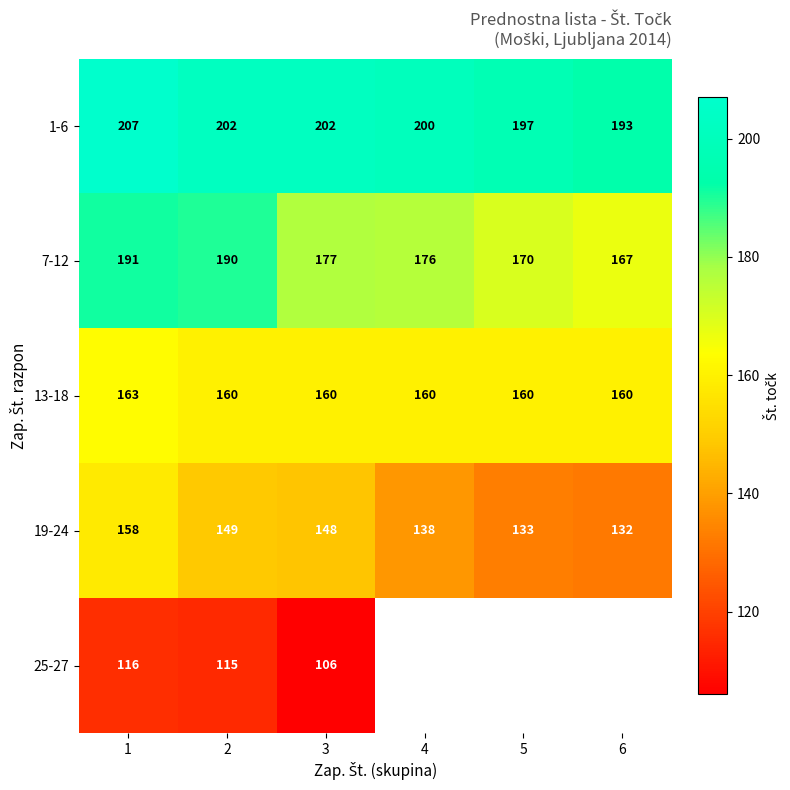

What is the difference between the maximum and minimum values in the 7-12 series?

24